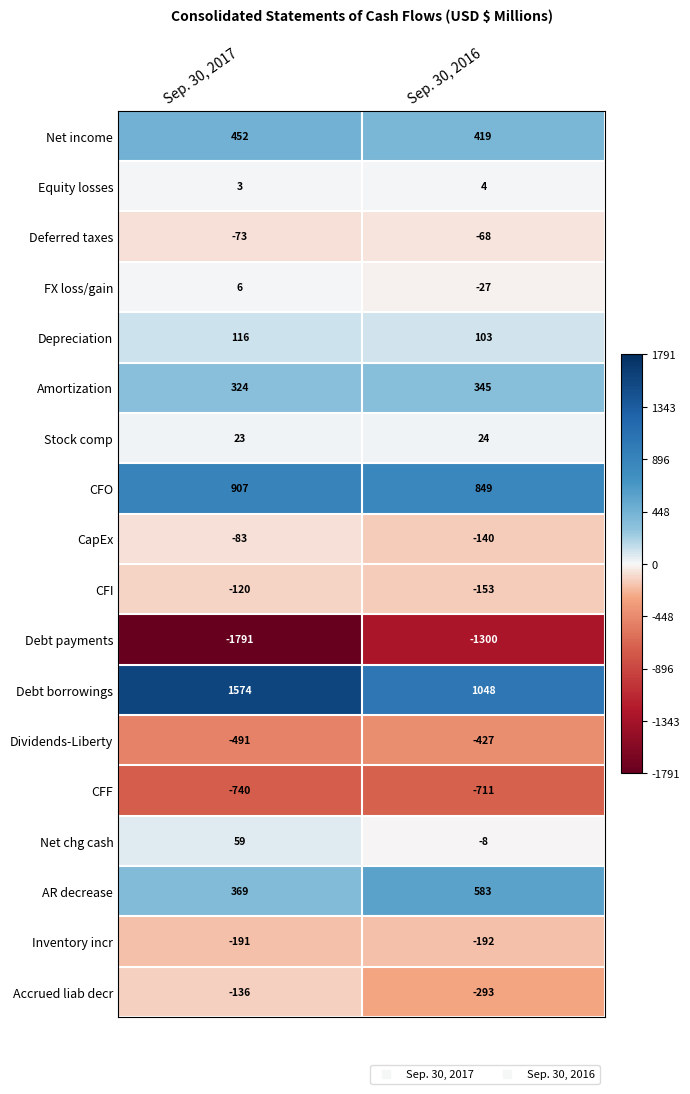

How many negative values does the FX loss/gain series have?

1